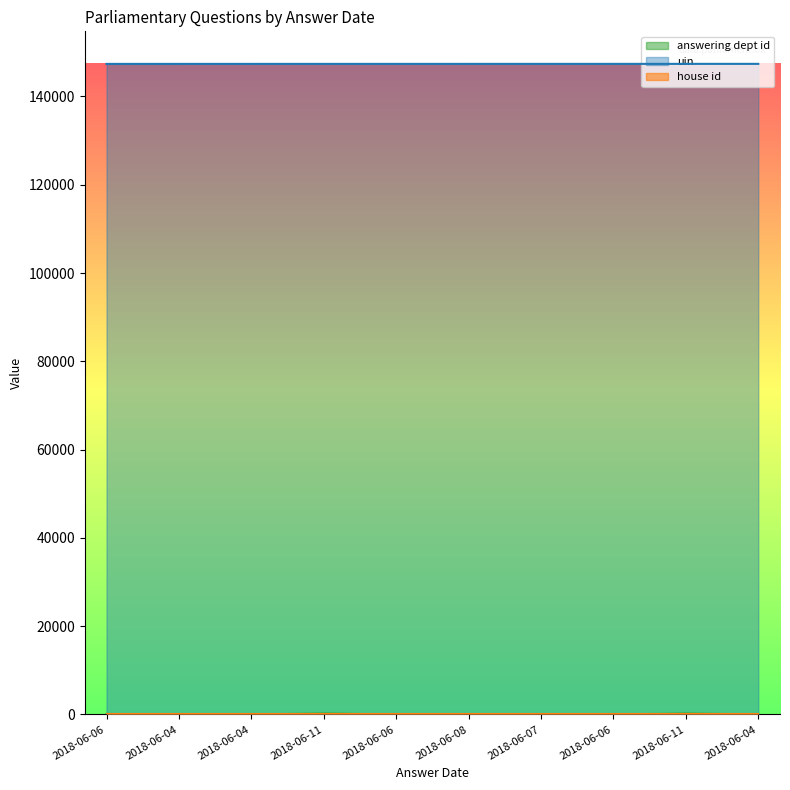

Which category has the lowest value across all series?

2018-06-06